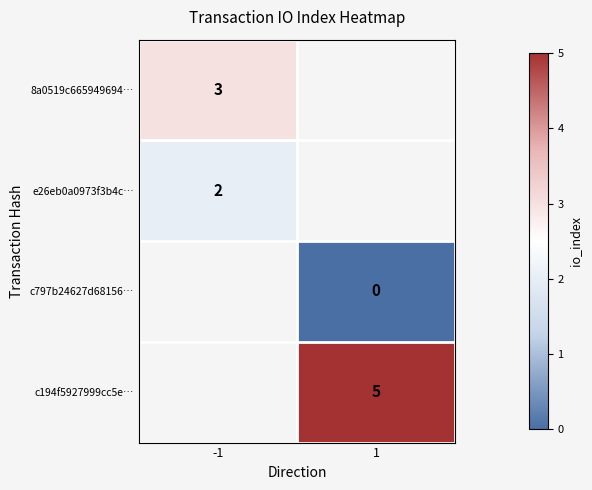

The value of c194f5927999cc5e… at 1 is 9. True or false?

False